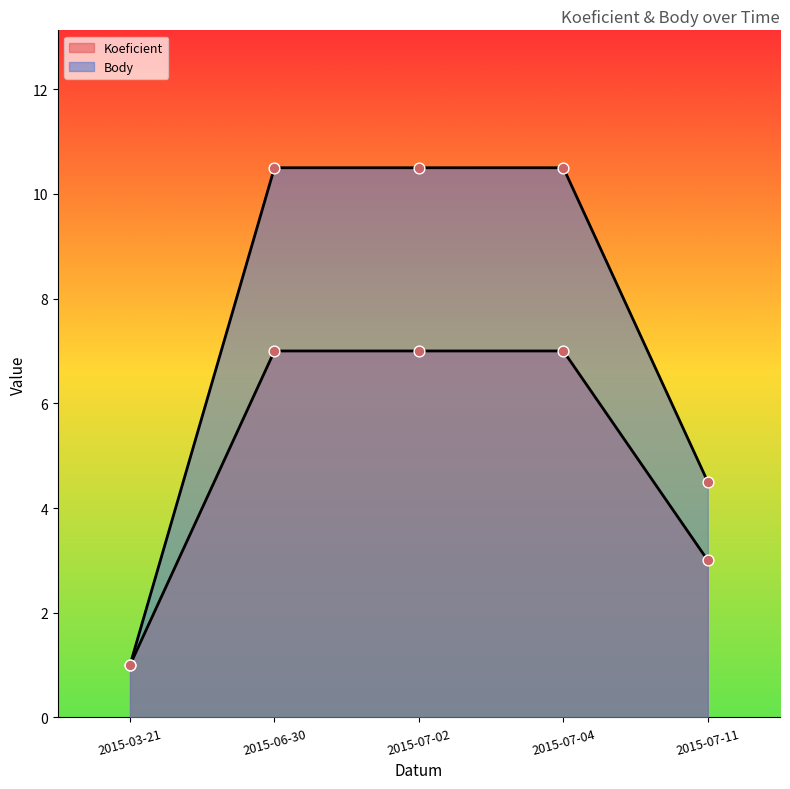

At how many categories does at least one series exceed 5?

3